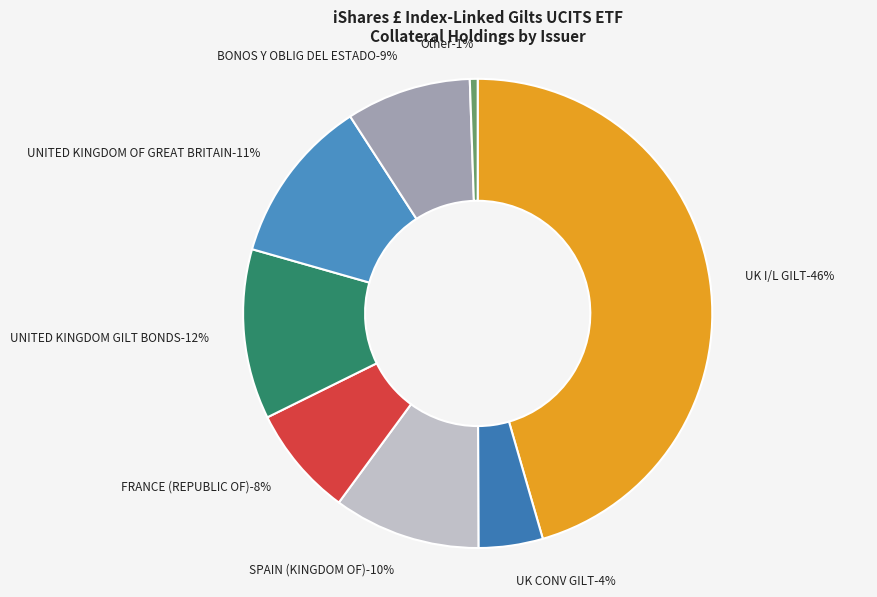

Rank the categories by value from lowest to highest.

Other, UK CONV GILT, FRANCE (REPUBLIC OF), BONOS Y OBLIG DEL ESTADO, SPAIN (KINGDOM OF), UNITED KINGDOM OF GREAT BRITAIN, UNITED KINGDOM GILT BONDS, UK I/L GILT